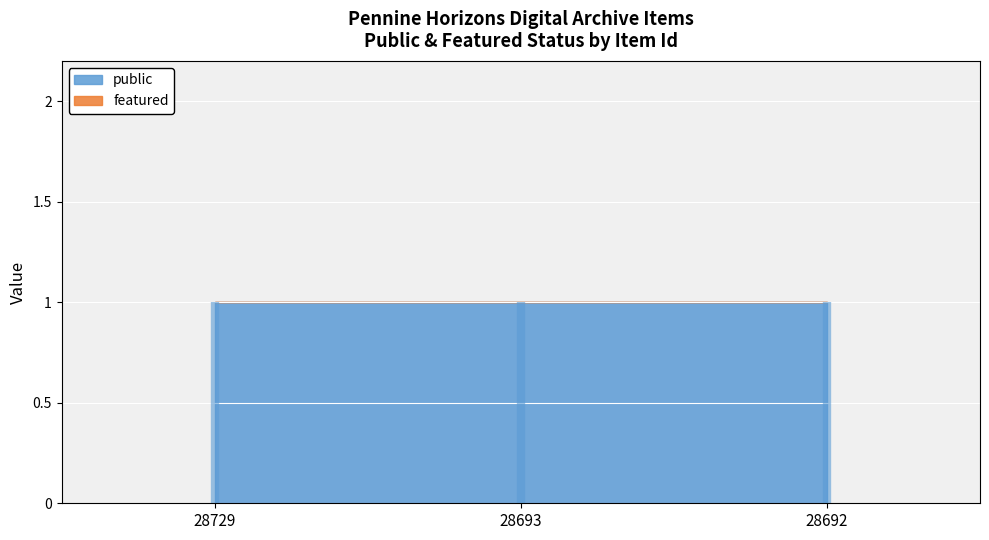

Reading left to right, list all the values displayed in this chart.

public: 1	1	1
featured: 0	0	0